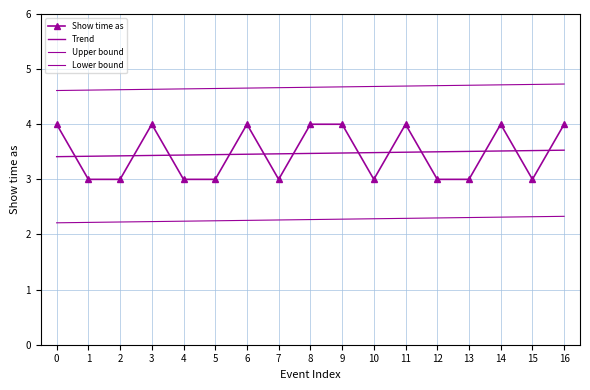

Reading left to right, transcribe all the data shown in this chart.

Show time as: 4.0	3.0	3.0	4.0	3.0	3.0	4.0	3.0	4.0	4.0	3.0	4.0	3.0	3.0	4.0	3.0	4.0
Trend: 3.4	3.4	3.4	3.4	3.4	3.4	3.5	3.5	3.5	3.5	3.5	3.5	3.5	3.5	3.5	3.5	3.5
Upper bound: 4.6	4.6	4.6	4.6	4.6	4.6	4.7	4.7	4.7	4.7	4.7	4.7	4.7	4.7	4.7	4.7	4.7
Lower bound: 2.2	2.2	2.2	2.2	2.2	2.2	2.3	2.3	2.3	2.3	2.3	2.3	2.3	2.3	2.3	2.3	2.3